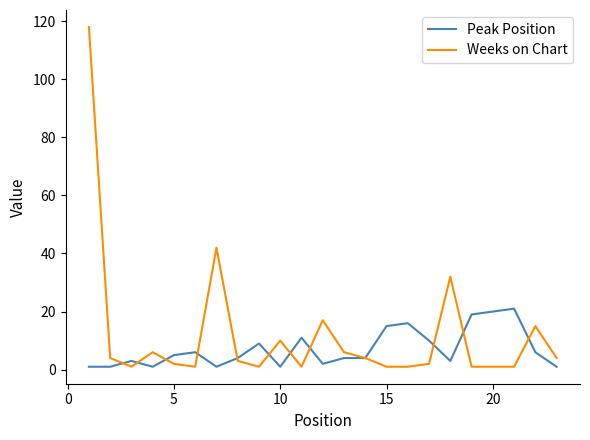

Does the chart have visible grid lines?

No